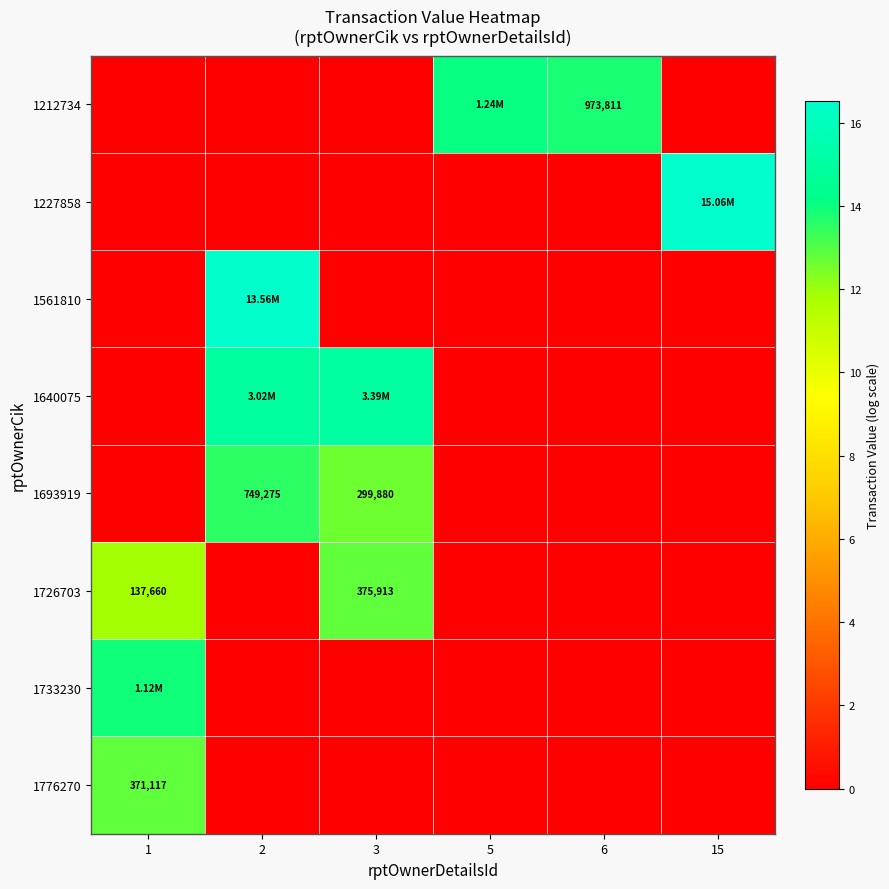

What is the maximum value for 1640075?

15.0